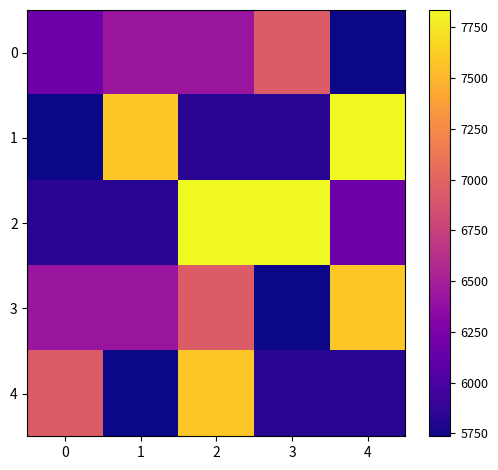

Which has a higher value, 0 or 1?

1